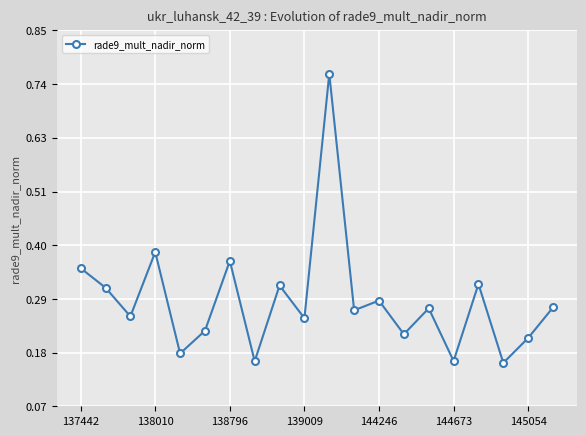

How many interior local peaks (higher than both neighbors) does the data have?

7